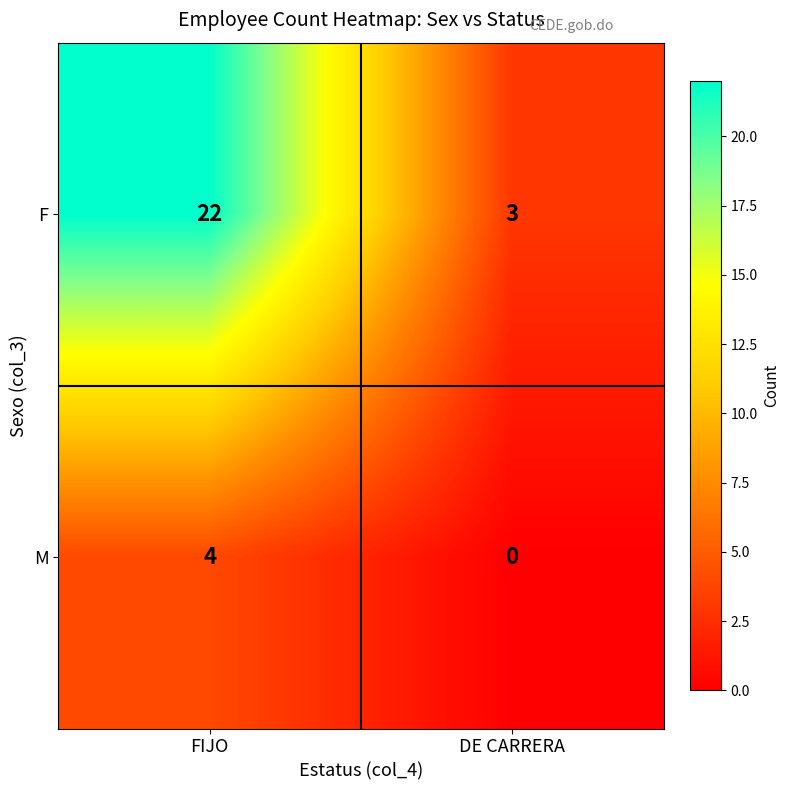

True or false: M has a value of 2 at FIJO.

False